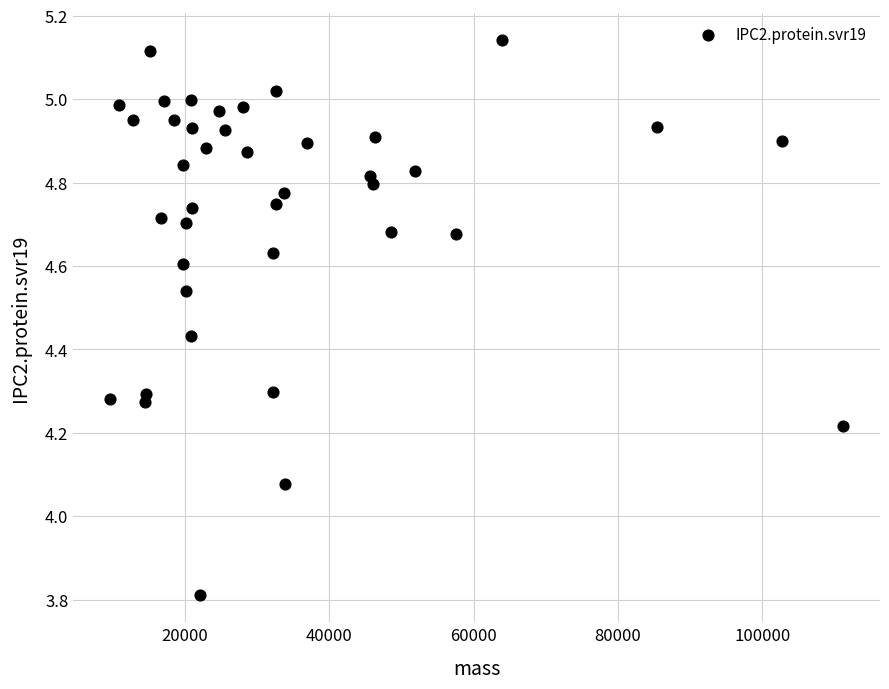

What is the range of X values (max minus min)?

101646.5